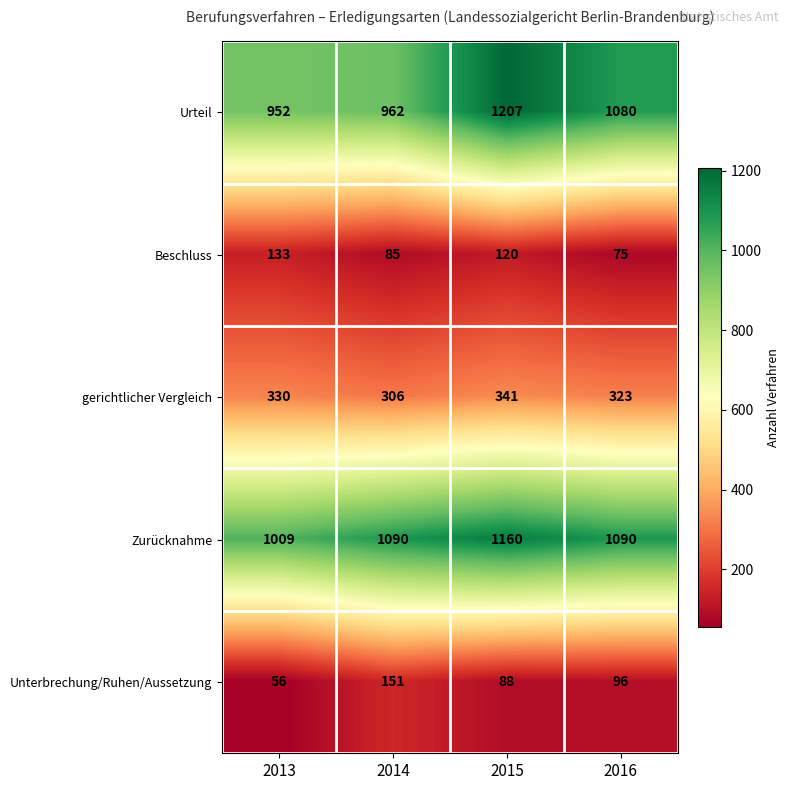

Reading right to left, list all the values displayed in this chart.

Urteil: 1080	1207	962	952
Beschluss: 75	120	85	133
gerichtlicher Vergleich: 323	341	306	330
Zurücknahme: 1090	1160	1090	1009
Unterbrechung/Ruhen/Aussetzung: 96	88	151	56